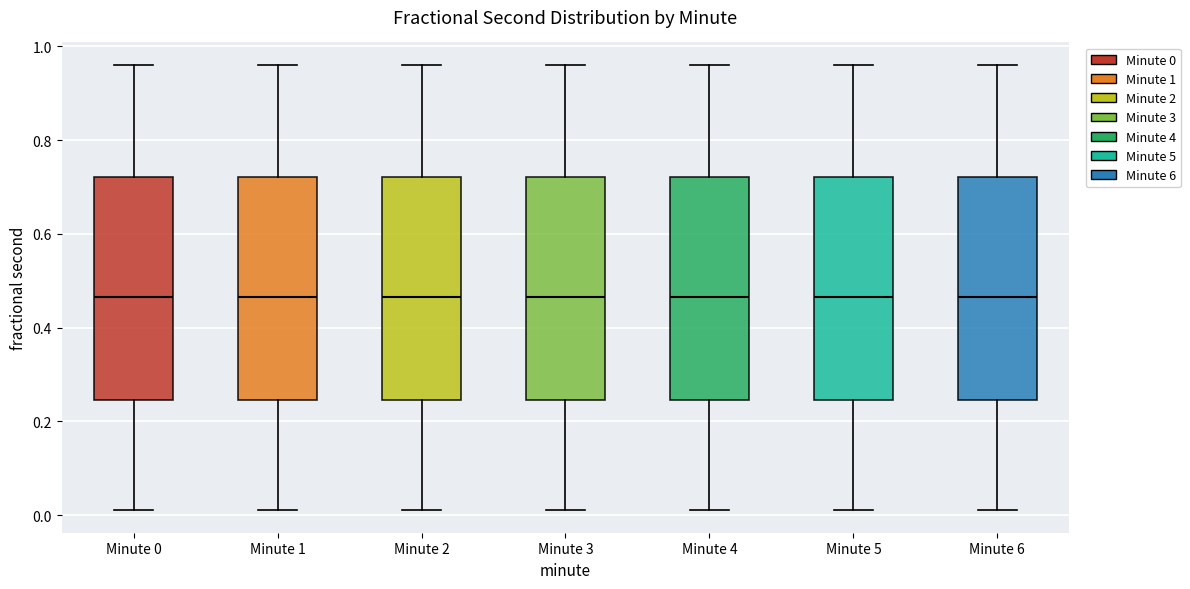

Reading left to right, read every box against the y-axis: the position of its median line, the range the box covers, and the ends of its whiskers. The values are not printed on the chart, so give them approximately, as read against the axis.

Minute 0: median 0.46, box 0.24 to 0.72, whiskers 0.02 to 0.96
Minute 1: median 0.46, box 0.24 to 0.72, whiskers 0.02 to 0.96
Minute 2: median 0.46, box 0.24 to 0.72, whiskers 0.02 to 0.96
Minute 3: median 0.46, box 0.24 to 0.72, whiskers 0.02 to 0.96
Minute 4: median 0.46, box 0.24 to 0.72, whiskers 0.02 to 0.96
Minute 5: median 0.46, box 0.24 to 0.72, whiskers 0.02 to 0.96
Minute 6: median 0.46, box 0.24 to 0.72, whiskers 0.02 to 0.96